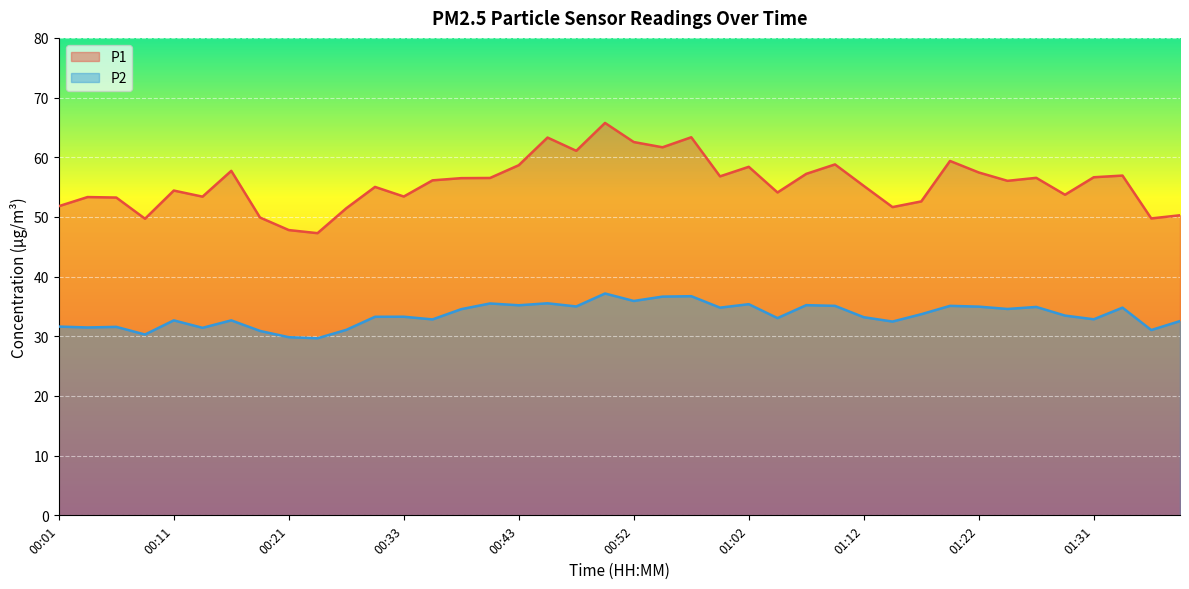

True or false: P1 has more than 1 interior local peaks.

True